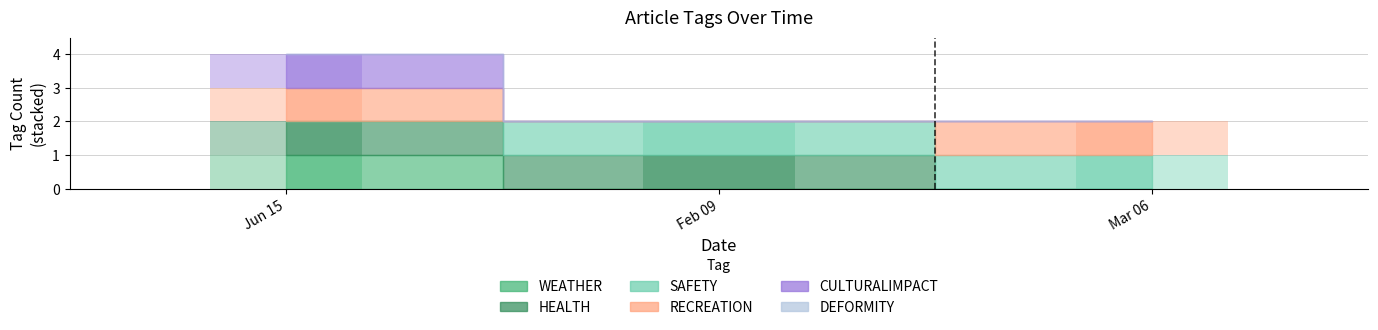

Is it true that WEATHER equals 0 at Mar 06?

False